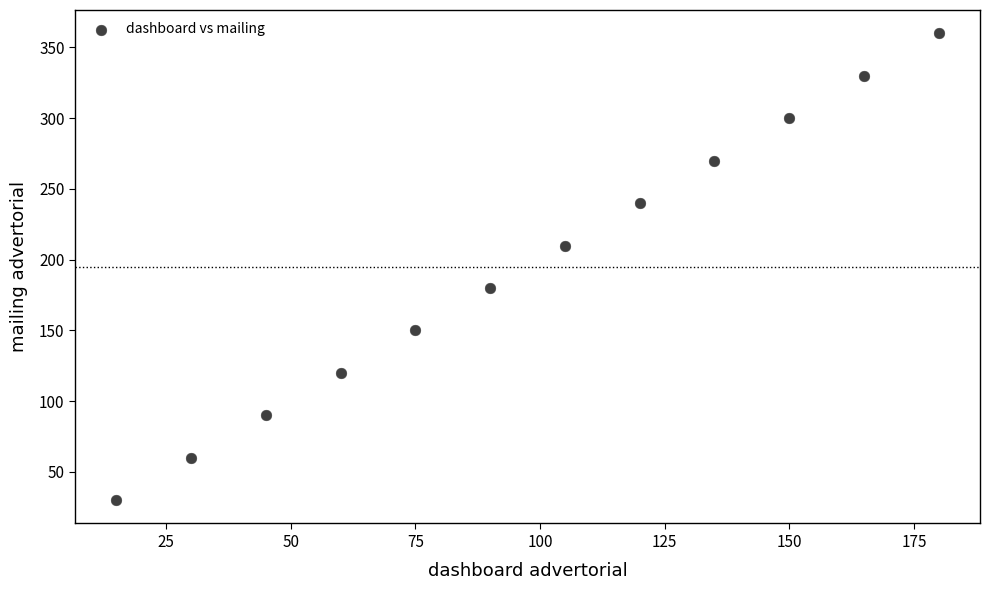

What is the average Y value?

195